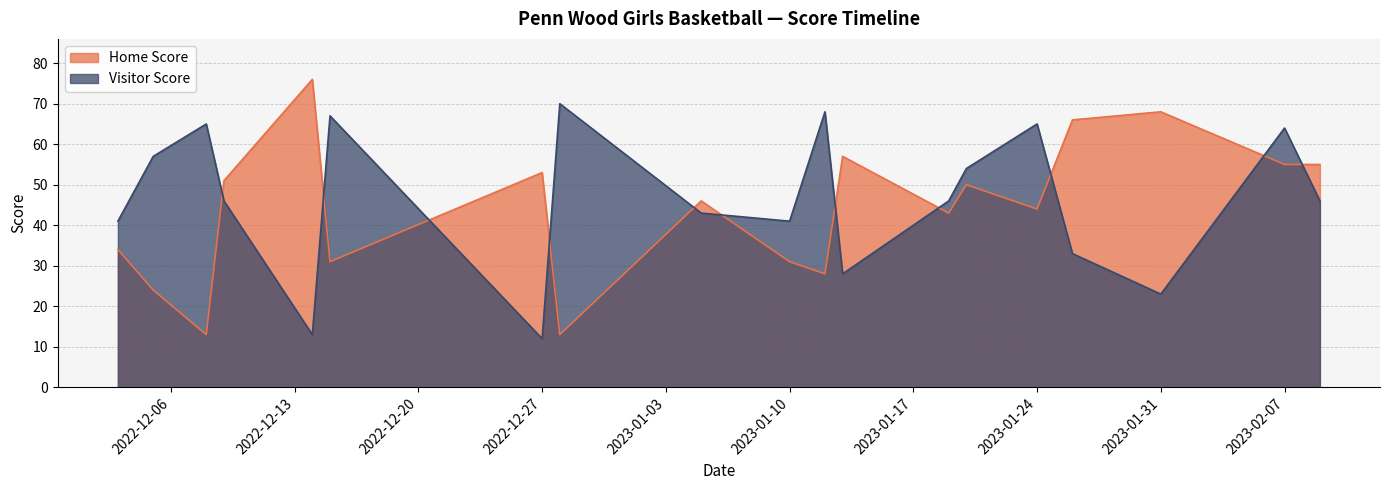

Where is the first local maximum for Visitor Score?

2022-12-08